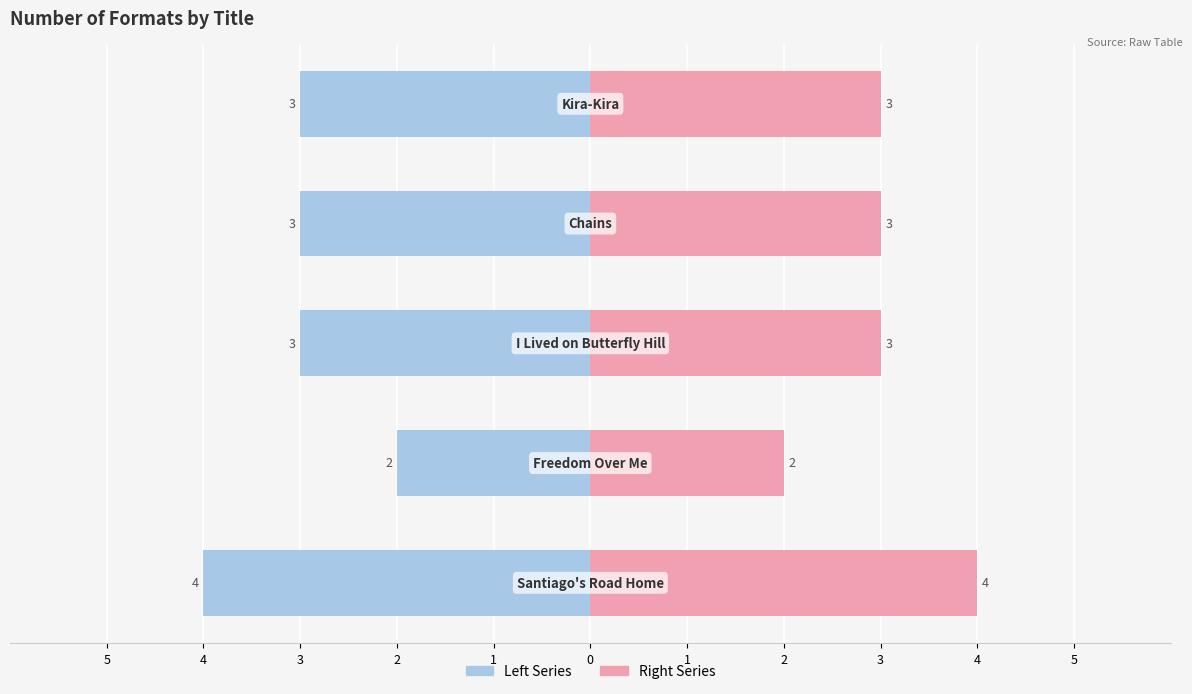

Are the bars grouped side by side (vs. stacked)?

Yes